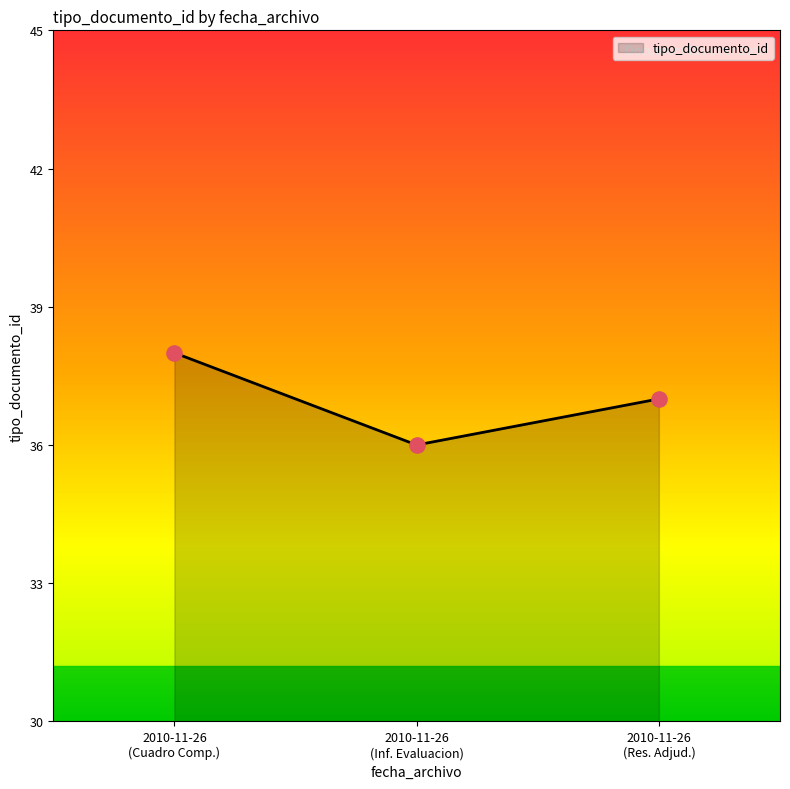

What is the minimum value shown in the chart?

36